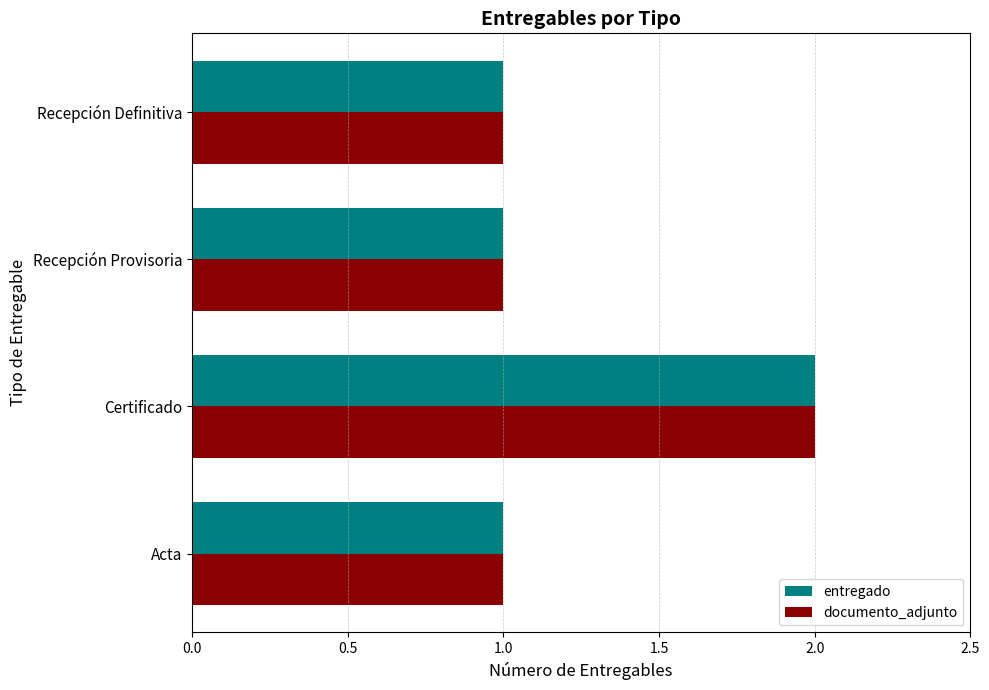

How many entregado values are between 1 and 2?

4